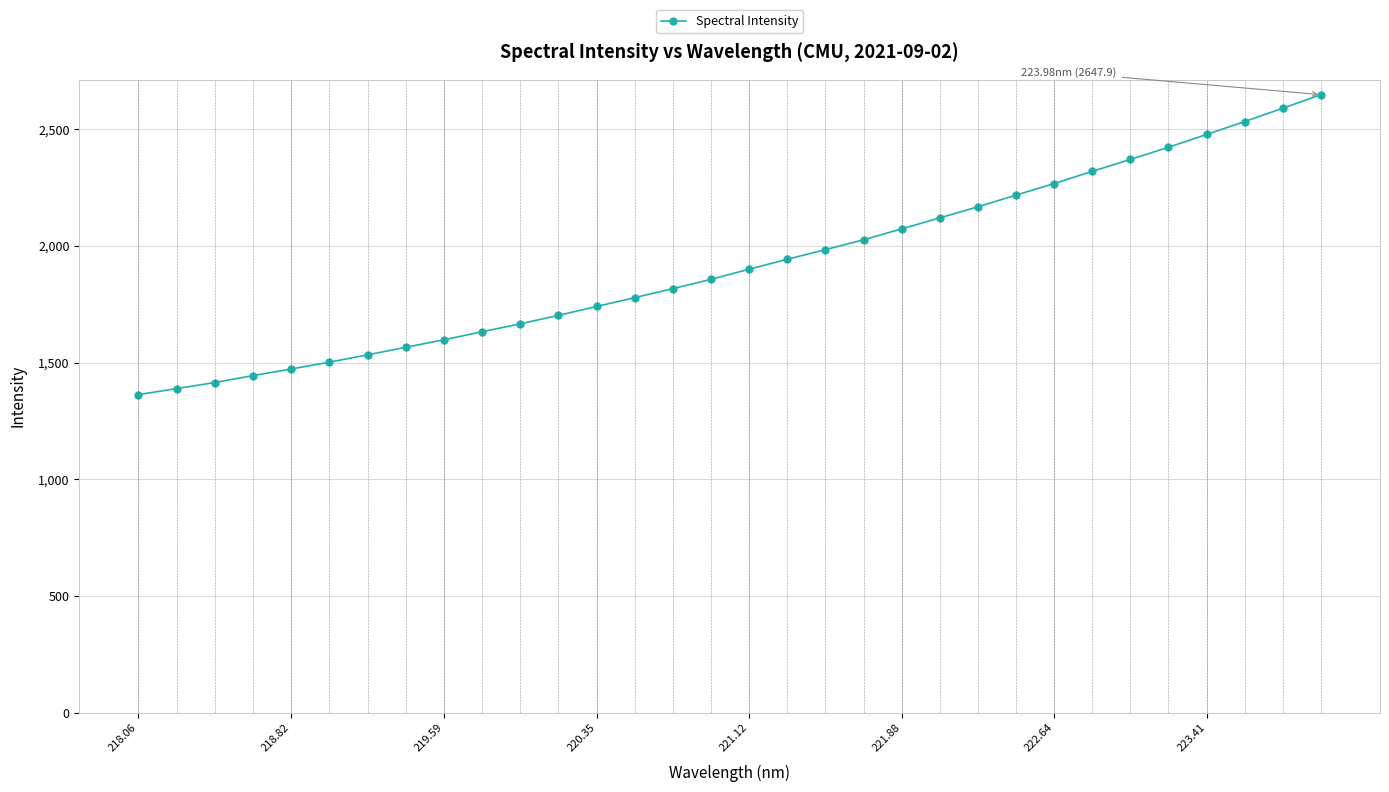

What is the average value?

1922.7